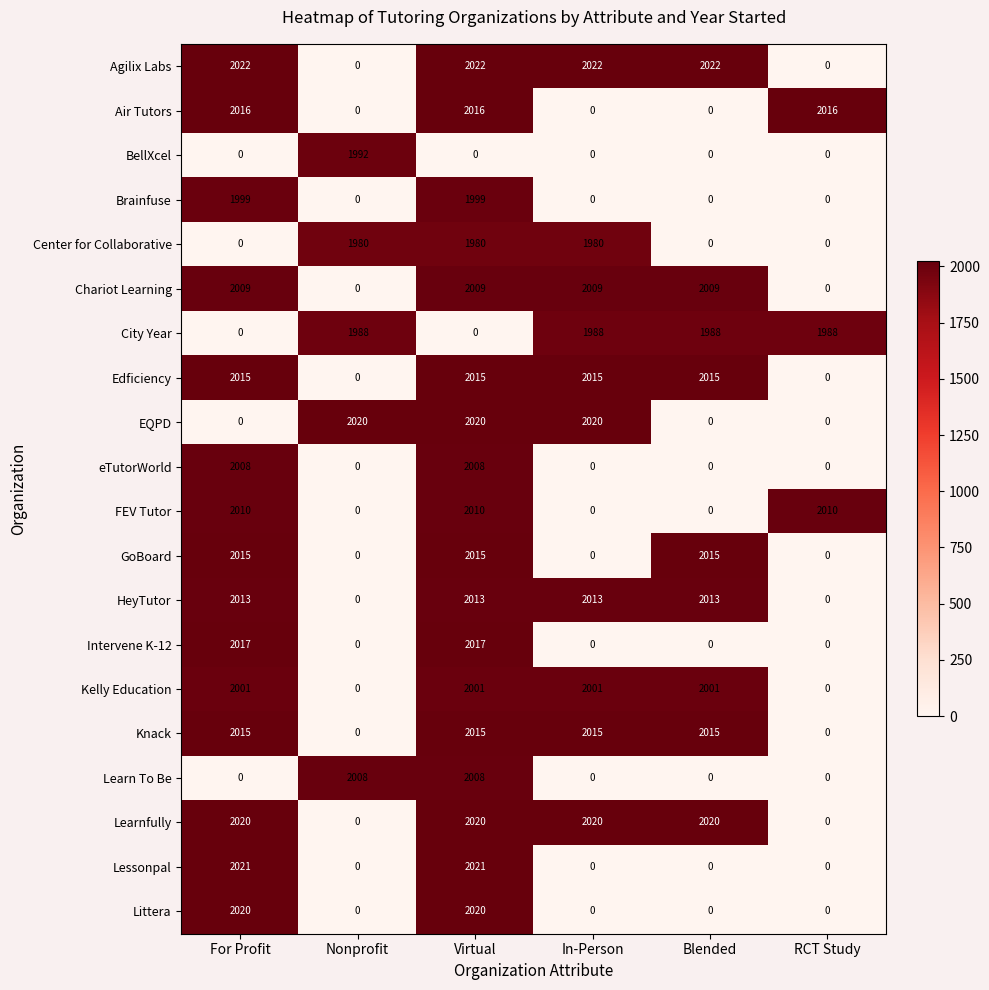

What is the spread (max minus min) of values at RCT Study?

2016